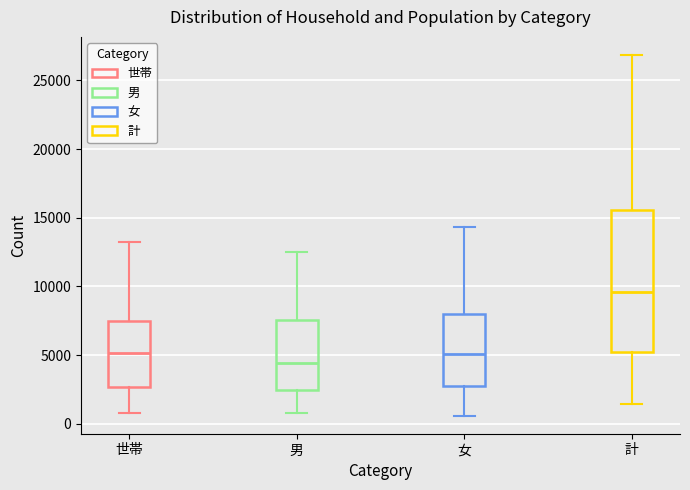

Where does the upper whisker of the box for 女 end on the y-axis? The values are not printed on the chart, so give them approximately, as read against the axis.

14500